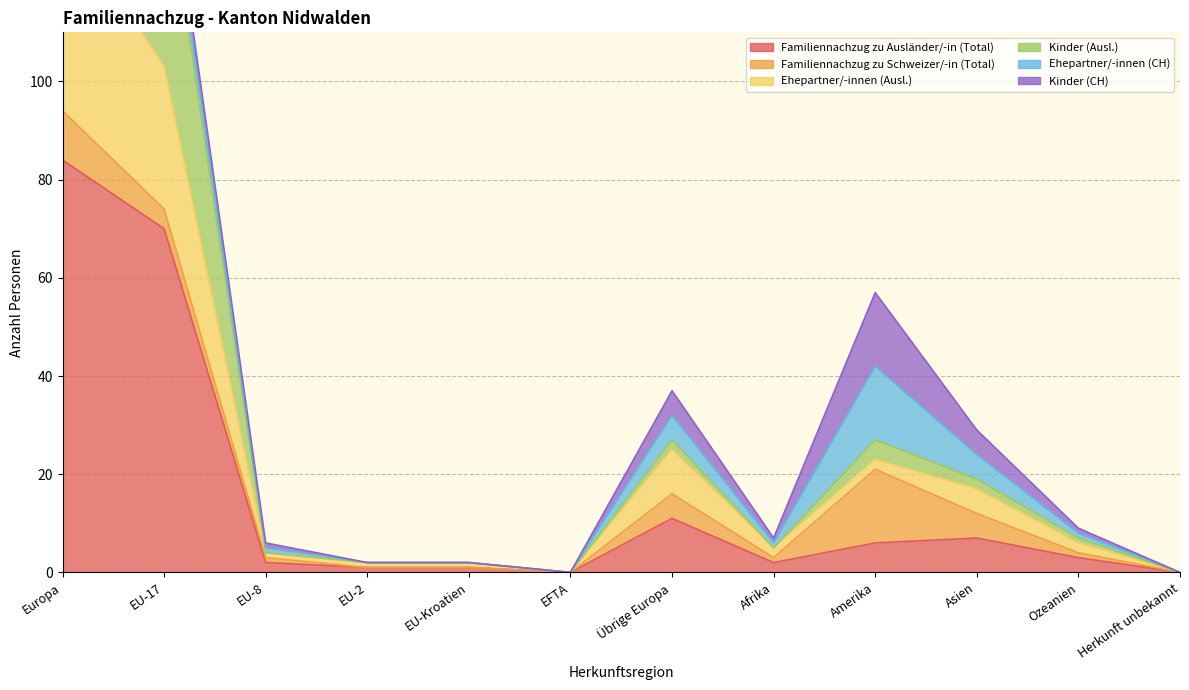

Which has a higher value, EU-8 or EU-Kroatien?

EU-8